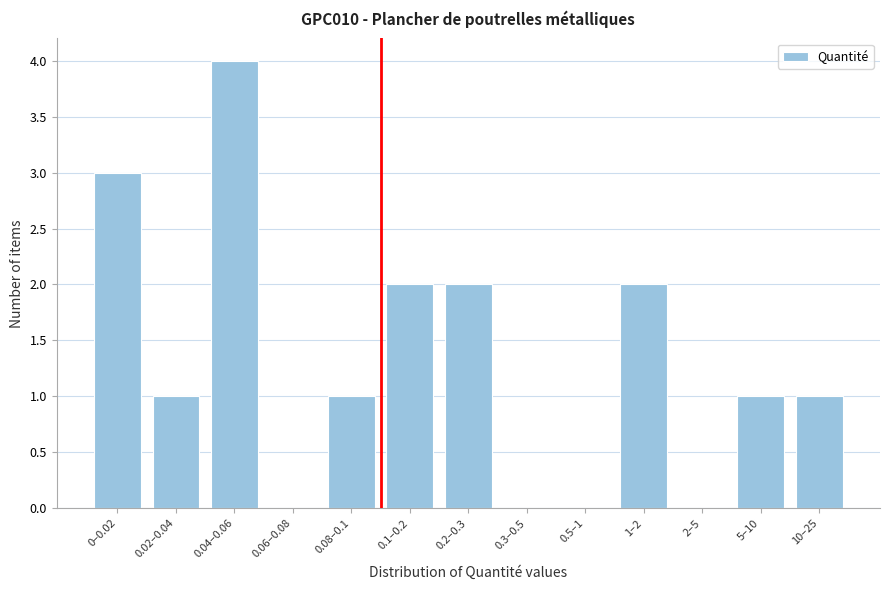

Reading left to right, extract all data points from this chart.

0–0.02=3	0.02–0.04=1	0.04–0.06=4	0.06–0.08=0	0.08–0.1=1	0.1–0.2=2	0.2–0.3=2	0.3–0.5=0	0.5–1=0	1–2=2	2–5=0	5–10=1	10–25=1